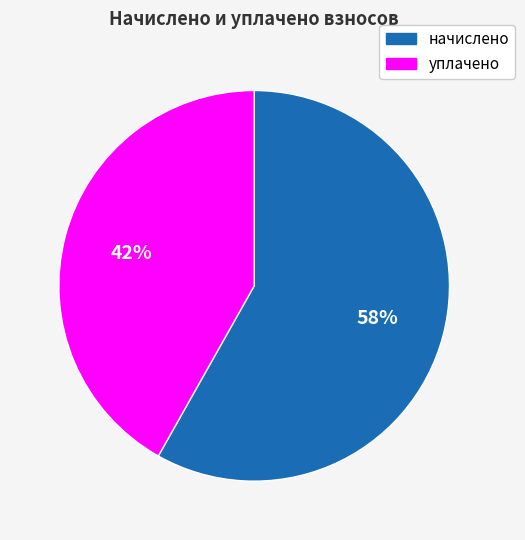

Which slice is the largest?

начислено